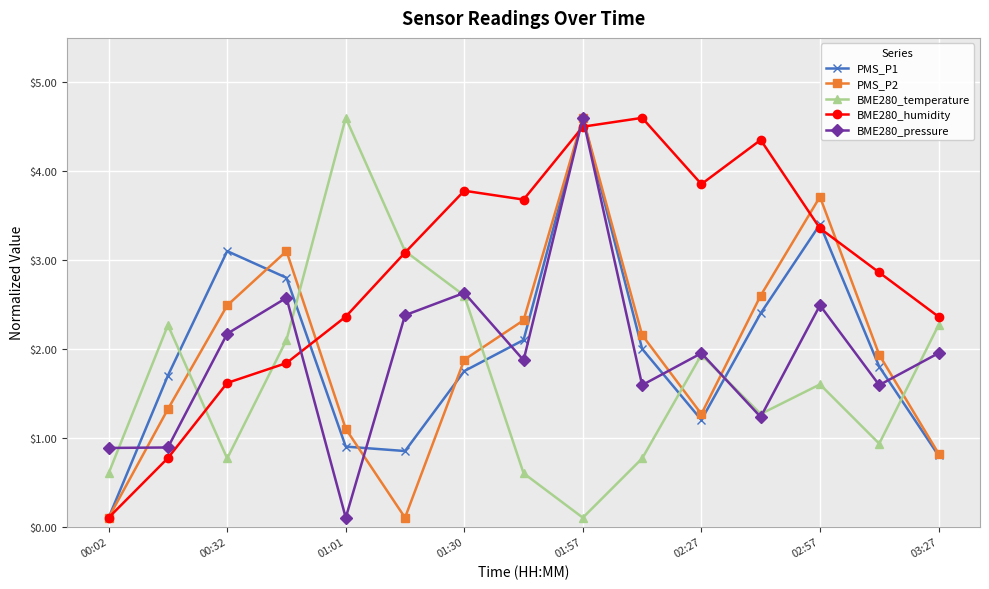

True or false: BME280_pressure and BME280_humidity intersect in this chart.

True